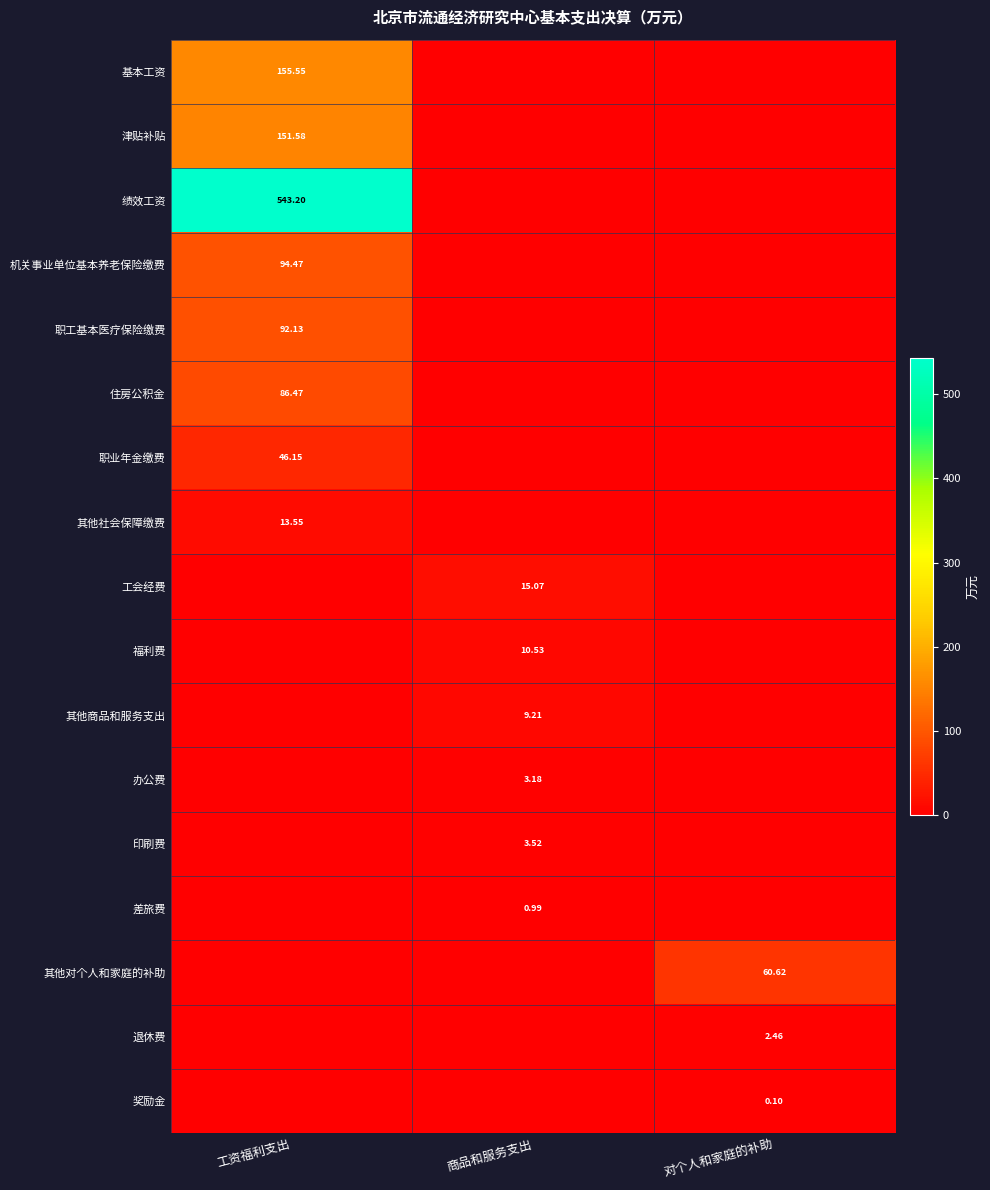

Which series has the largest total across all categories?

绩效工资